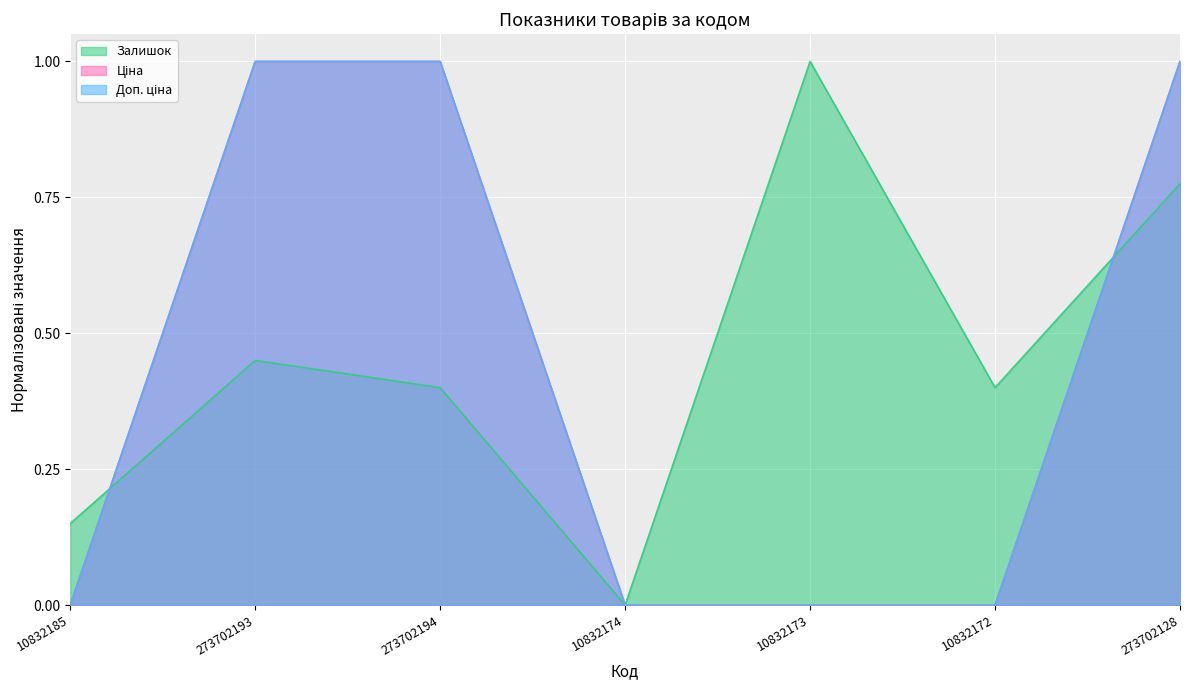

What is the sum of the Залишок values at 273702194 and 10832185?

0.5